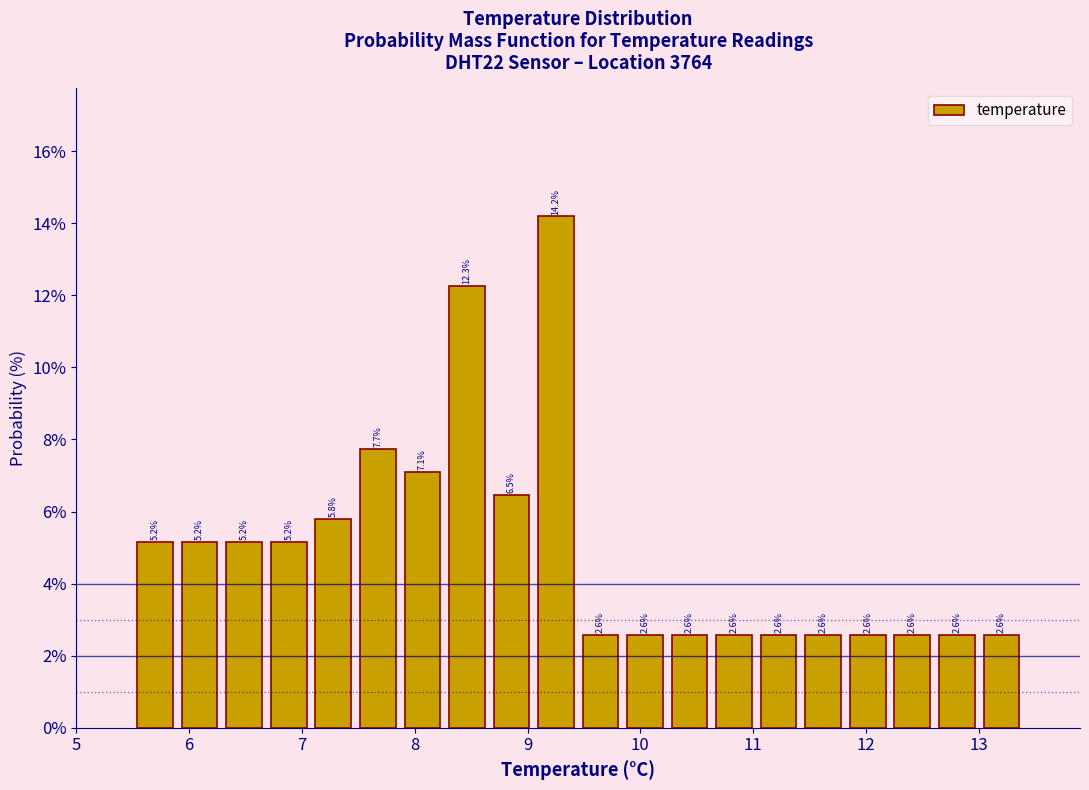

Read against the x-axis, roughly where is the centre of the tallest bar?

9.3